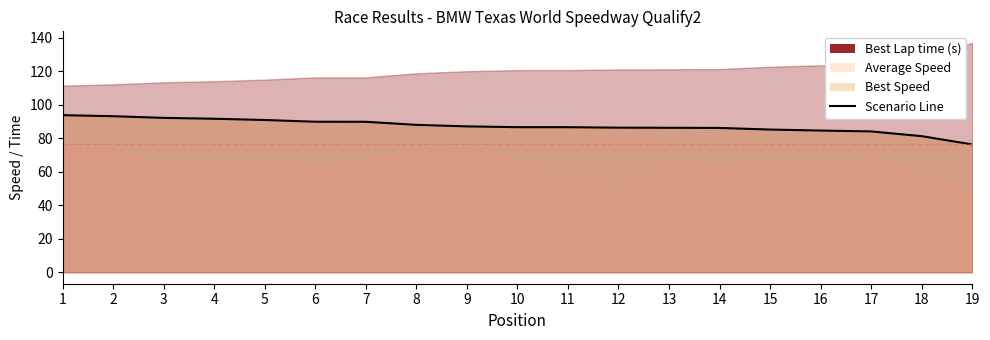

What is the change in value from 4 to 18?

-10.4